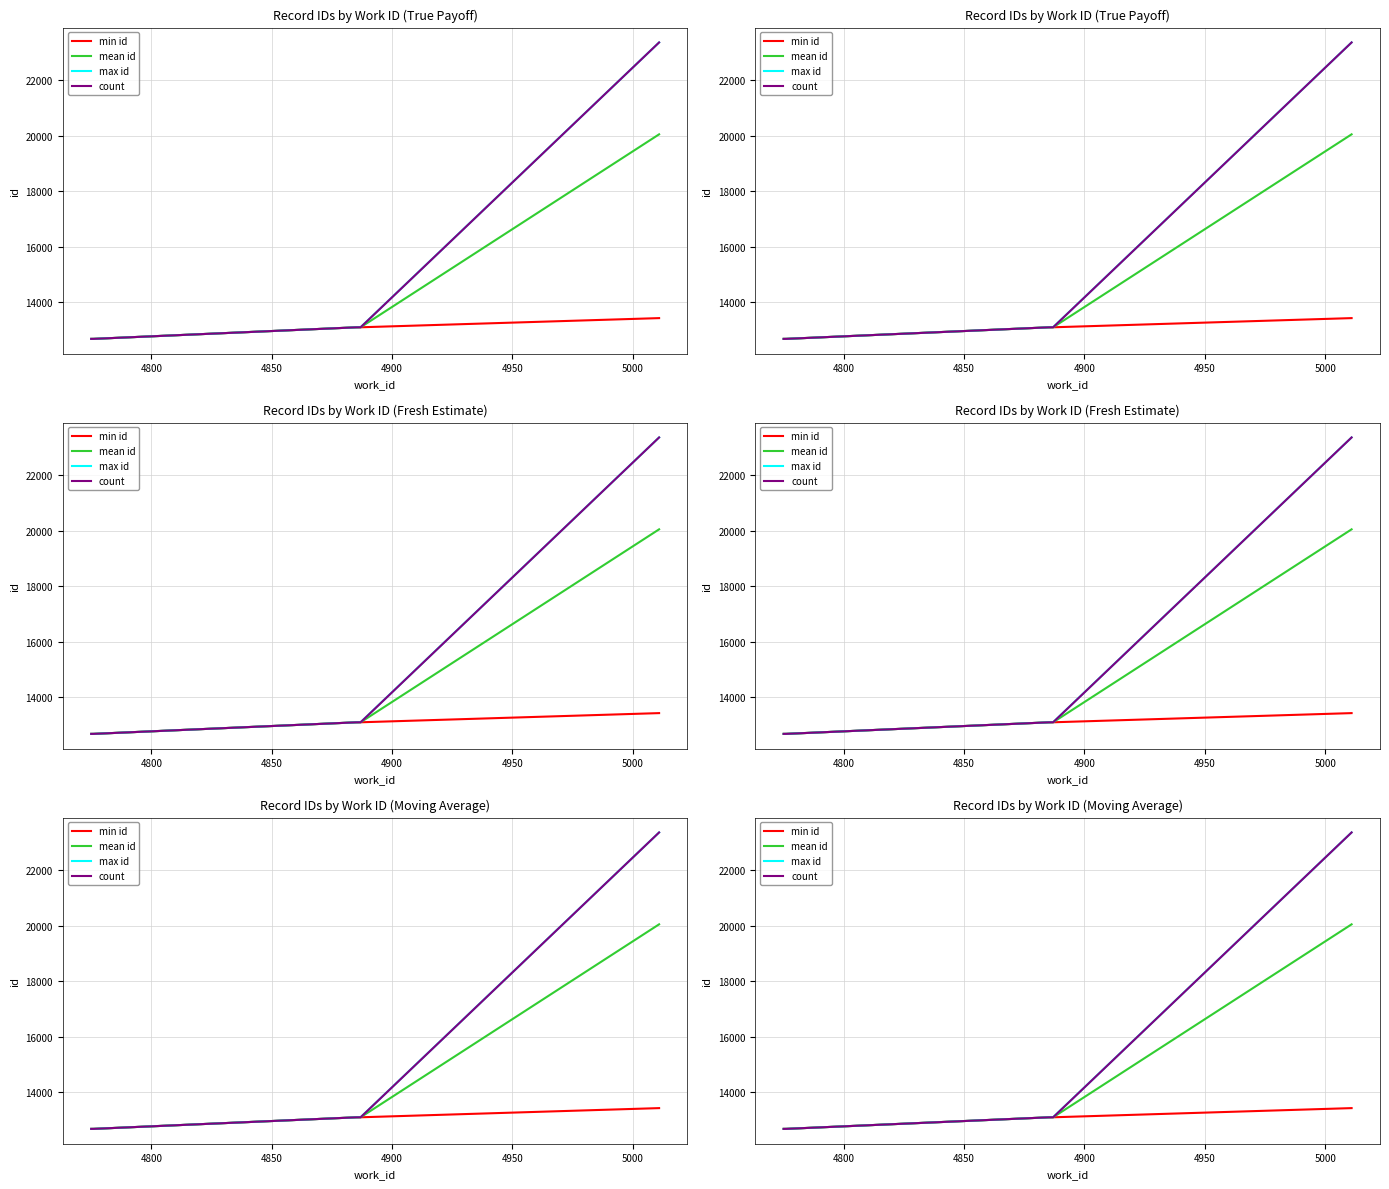

Which series has the largest total across all categories?

max id